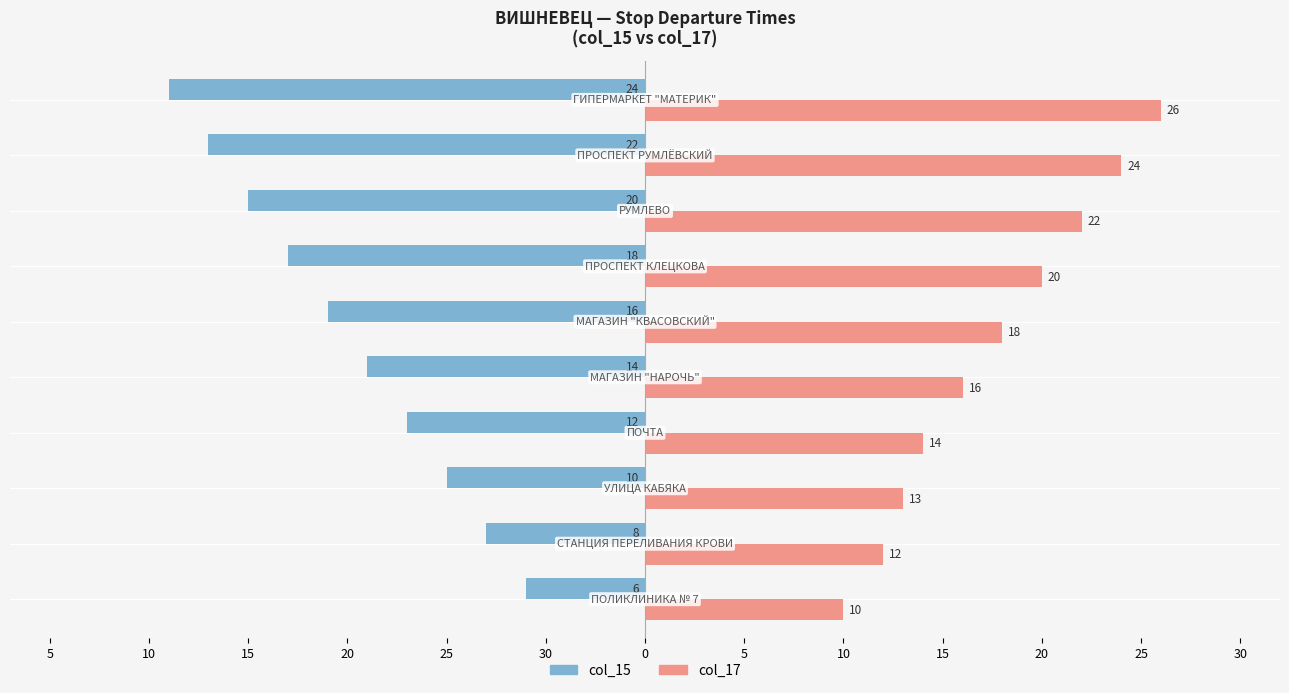

Reading left to right, what are all the values shown in this chart?

col_15: -6	-8	-10	-12	-14	-16	-18	-20	-22	-24
col_17: 10	12	13	14	16	18	20	22	24	26